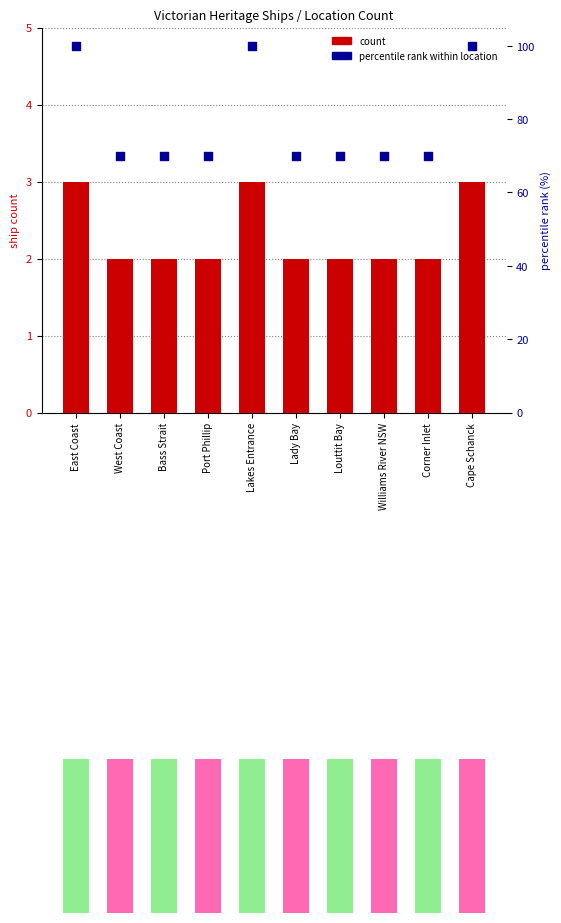

Which series has the widest spread of Y values?

percentile rank within location